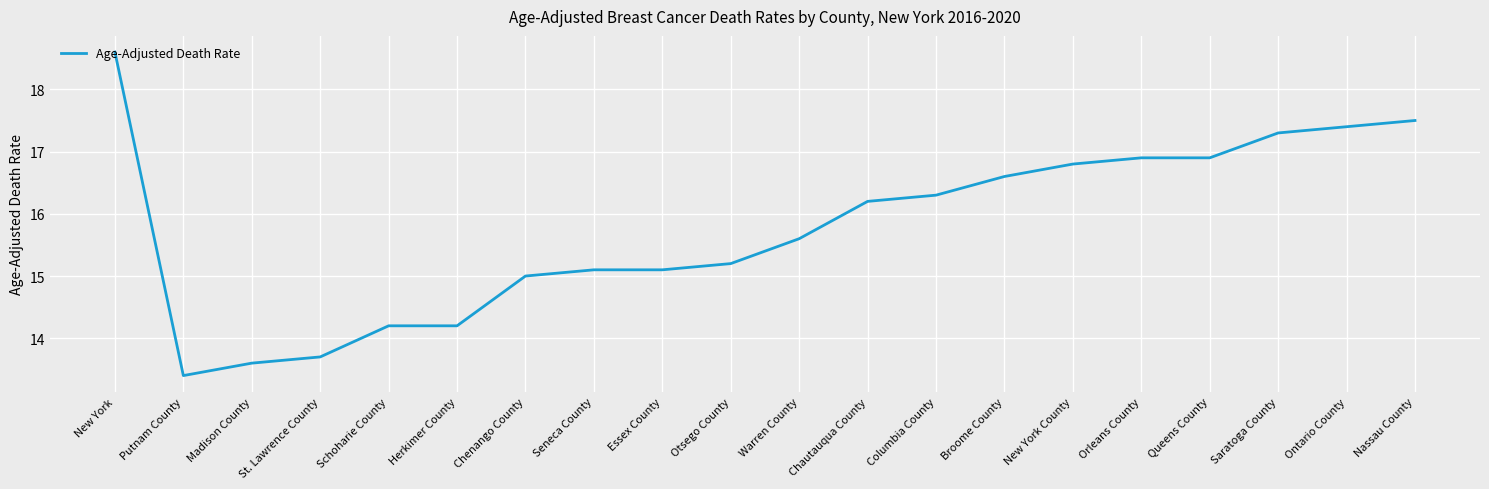

Reading left to right, list all the values displayed in this chart.

18.6	13.4	13.6	13.7	14.2	14.2	15.0	15.1	15.1	15.2	15.6	16.2	16.3	16.6	16.8	16.9	16.9	17.3	17.4	17.5